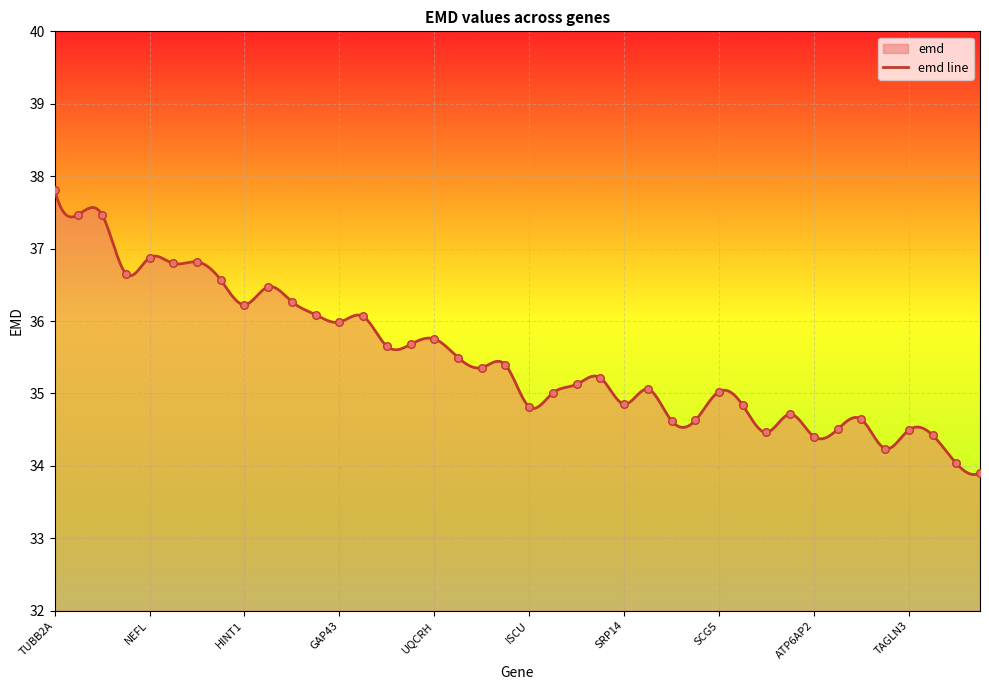

Approximately how many times larger is the value at TUBB2A compared to NEFL?

1.0